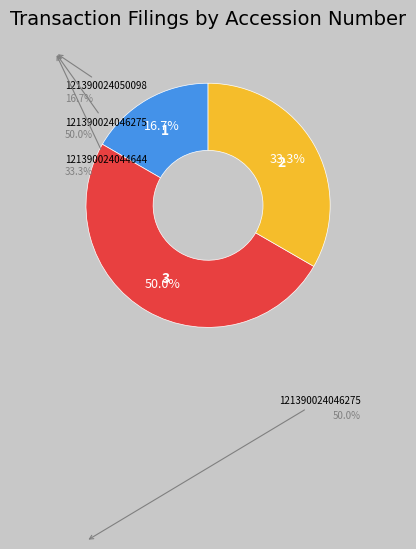

Does any single category account for the majority?

No